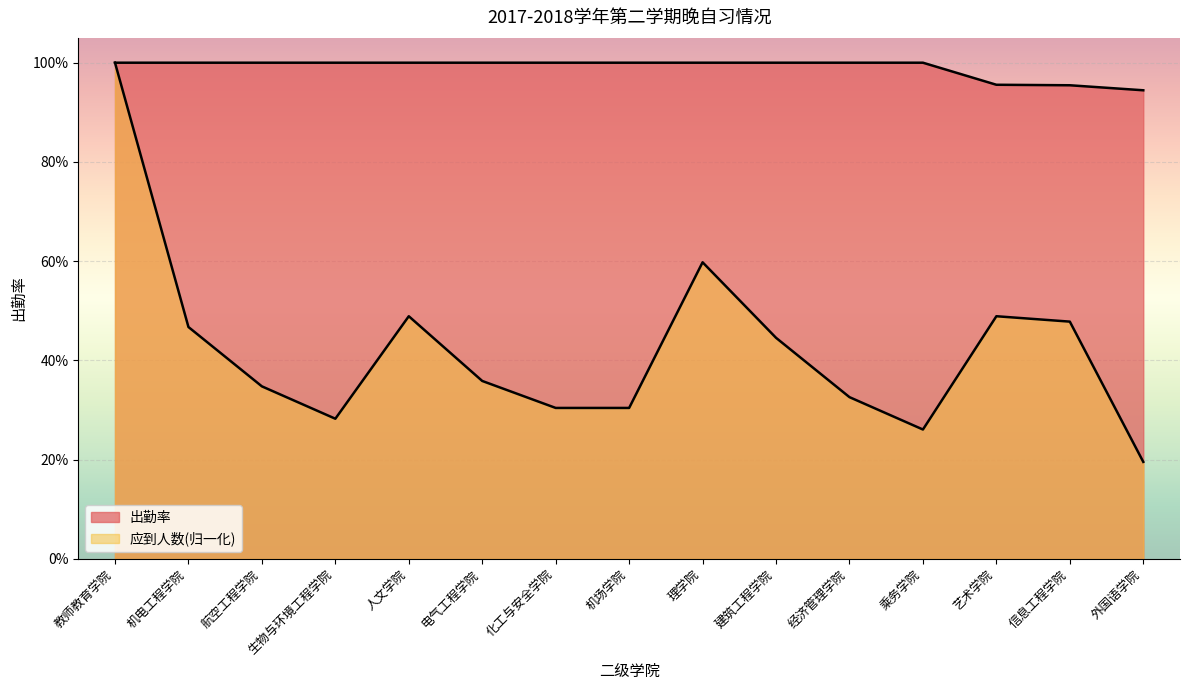

True or false: 应到人数 has more than 2 points higher than both neighbors.

True